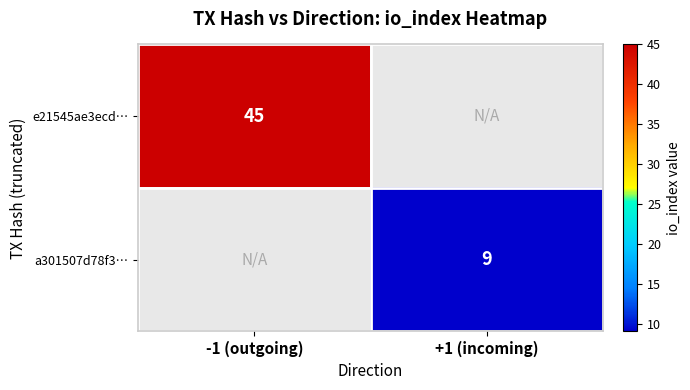

Is the value of a301507d78f3… at +1 (incoming) greater than the value of e21545ae3ecd… at -1 (outgoing)?

No